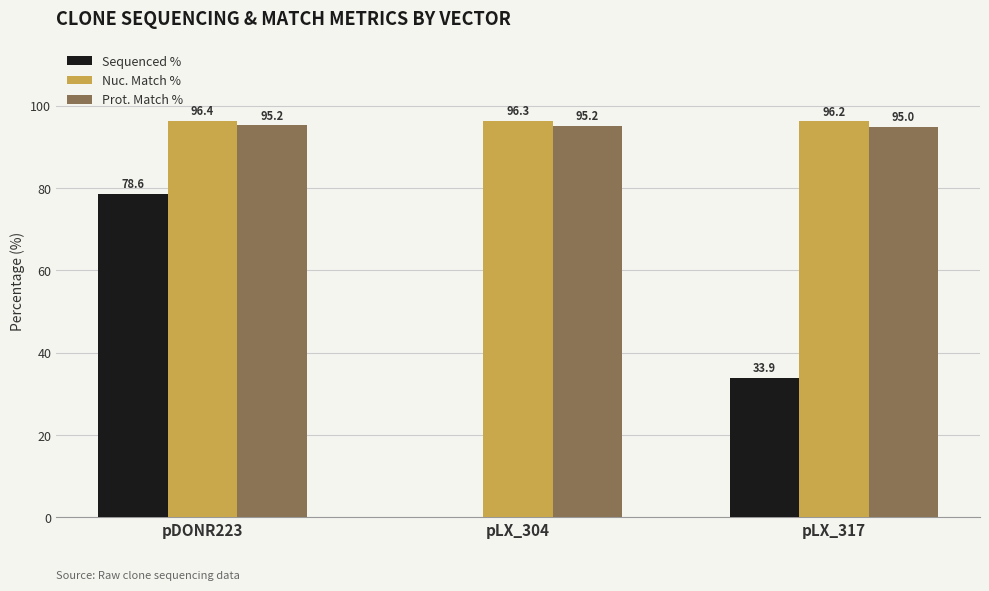

Where does the Prot. Match % series first go above 95?

pDONR223